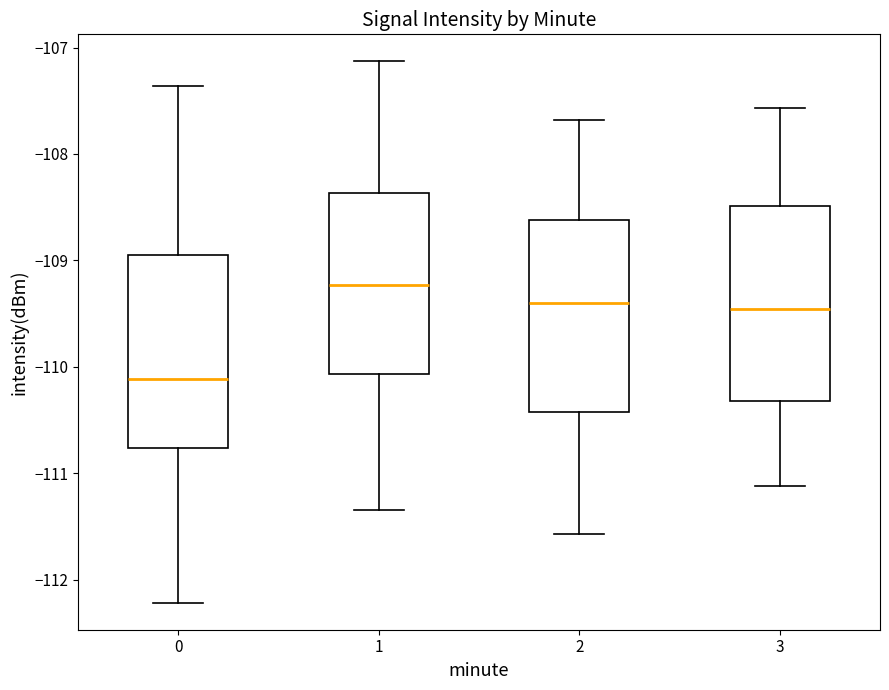

Reading left to right, transcribe this box plot: for each box, give where its median line is, the range the box spans, and where its two whiskers end, as read against the y-axis. The values are not printed on the chart, so give them approximately, as read against the axis.

0: median -110.1, box -110.8 to -109.0, whiskers -112.2 to -107.4
1: median -109.2, box -110.1 to -108.4, whiskers -111.4 to -107.1
2: median -109.4, box -110.4 to -108.6, whiskers -111.6 to -107.7
3: median -109.5, box -110.3 to -108.5, whiskers -111.1 to -107.6